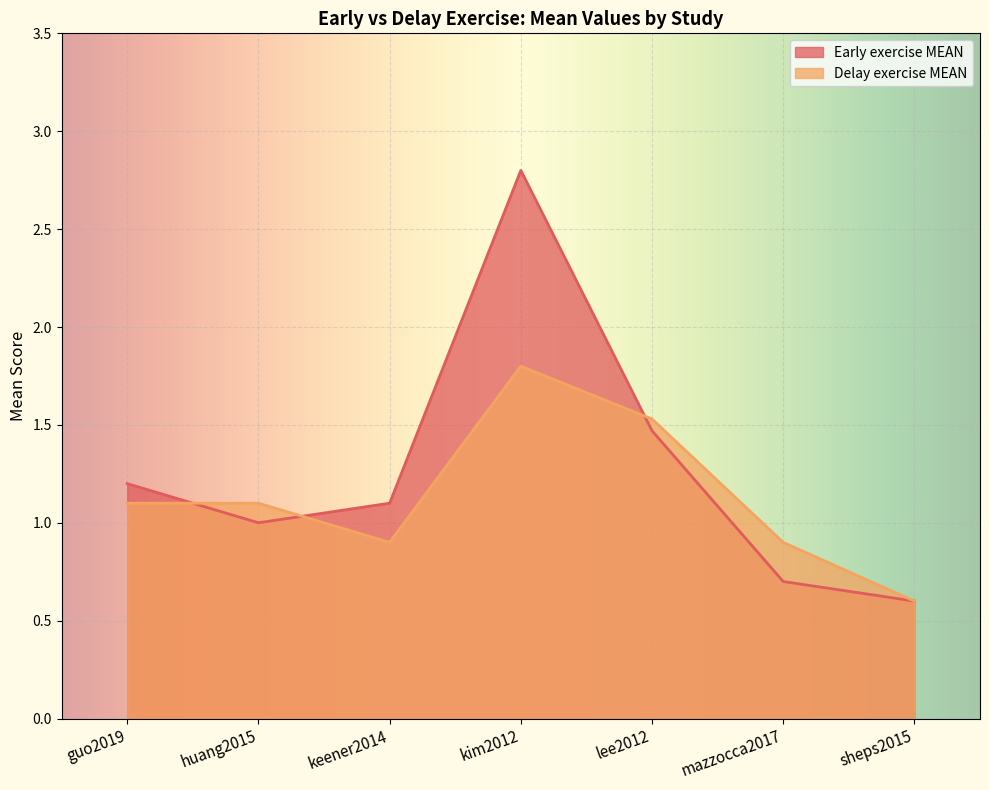

At huang2015, list the series in order from largest to smallest.

Delay exercise MEAN, Early exercise MEAN